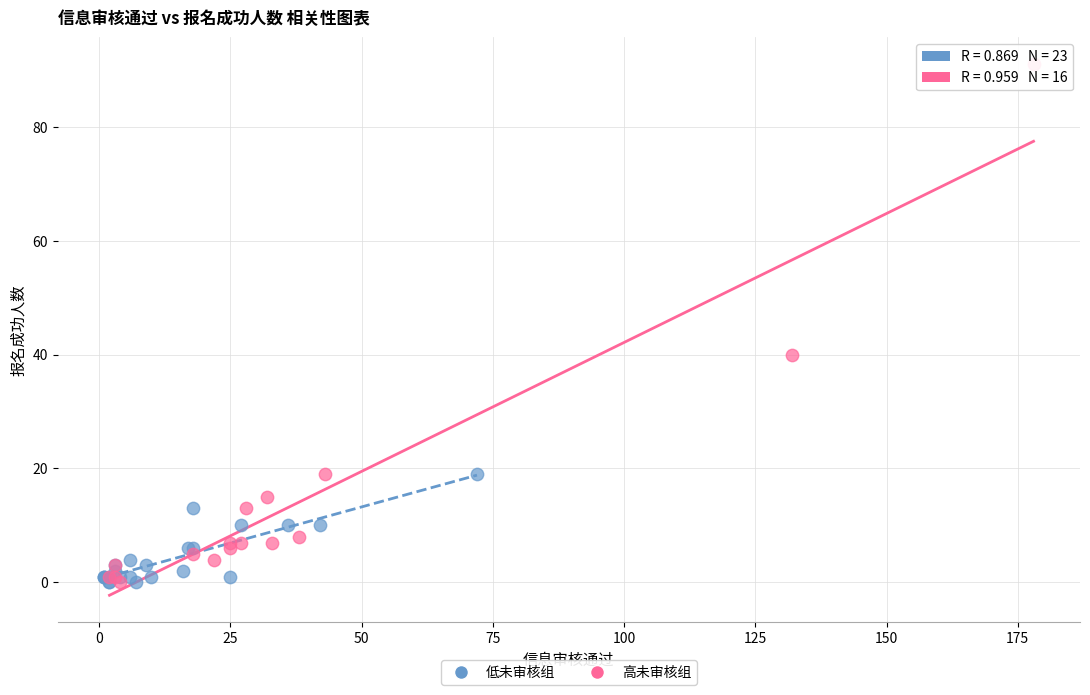

Which series has the largest Y range (max minus min)?

高未审核组